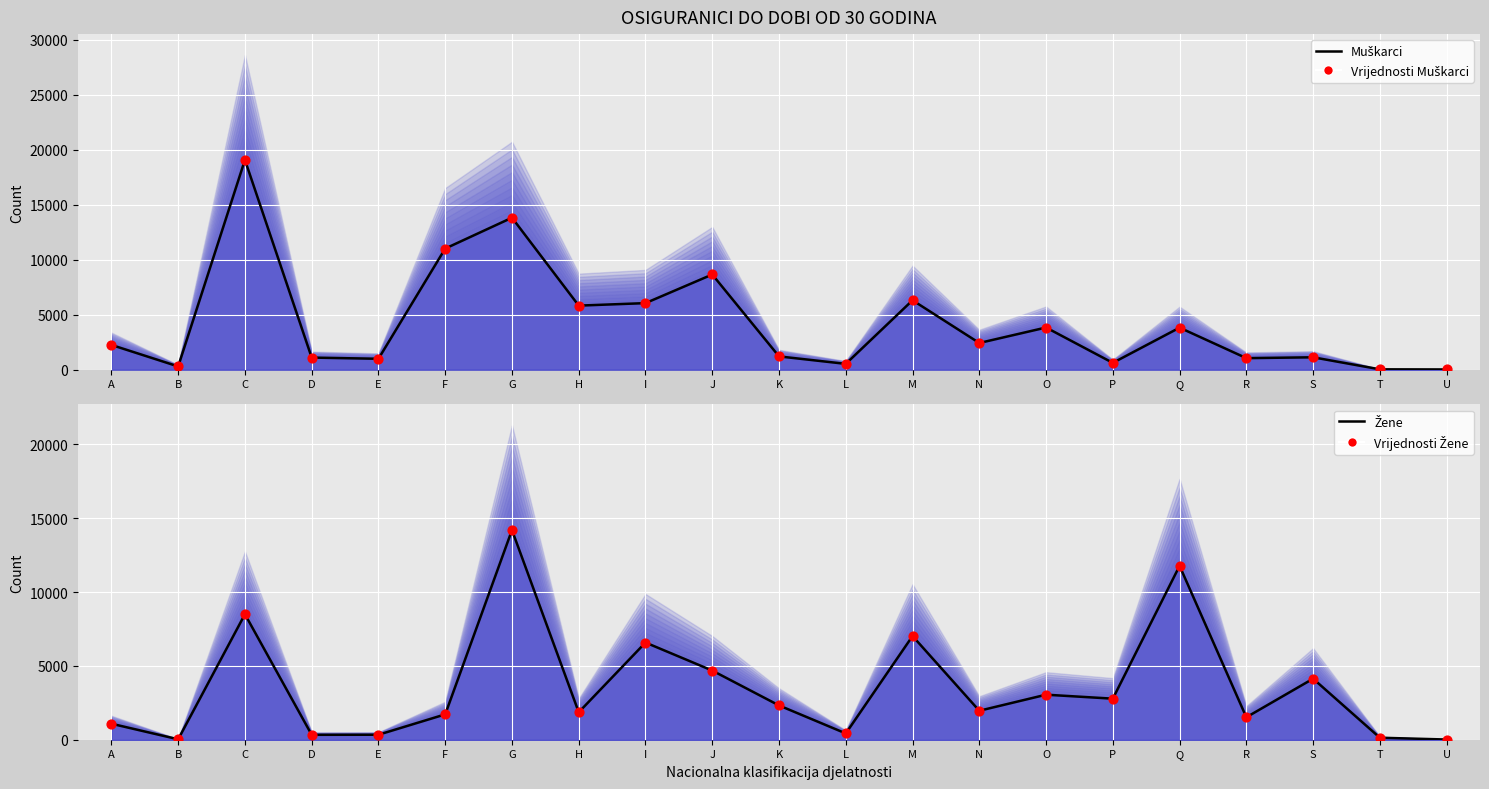

At which category is the sum across all series the highest?

G